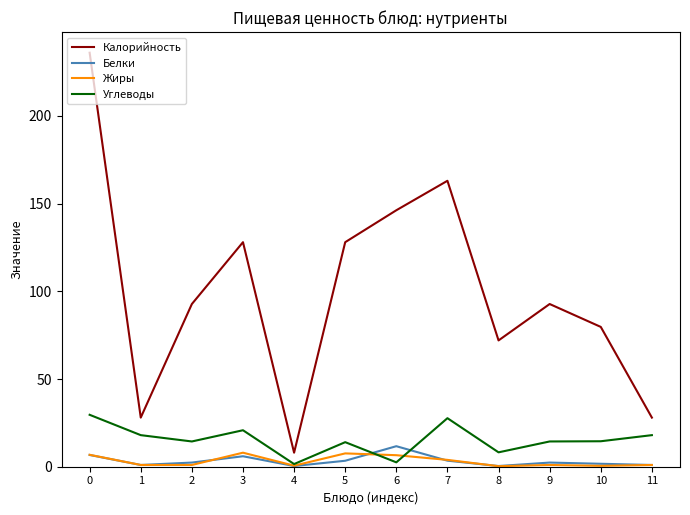

The value of Углеводы at 7 is 43.9. True or false?

False